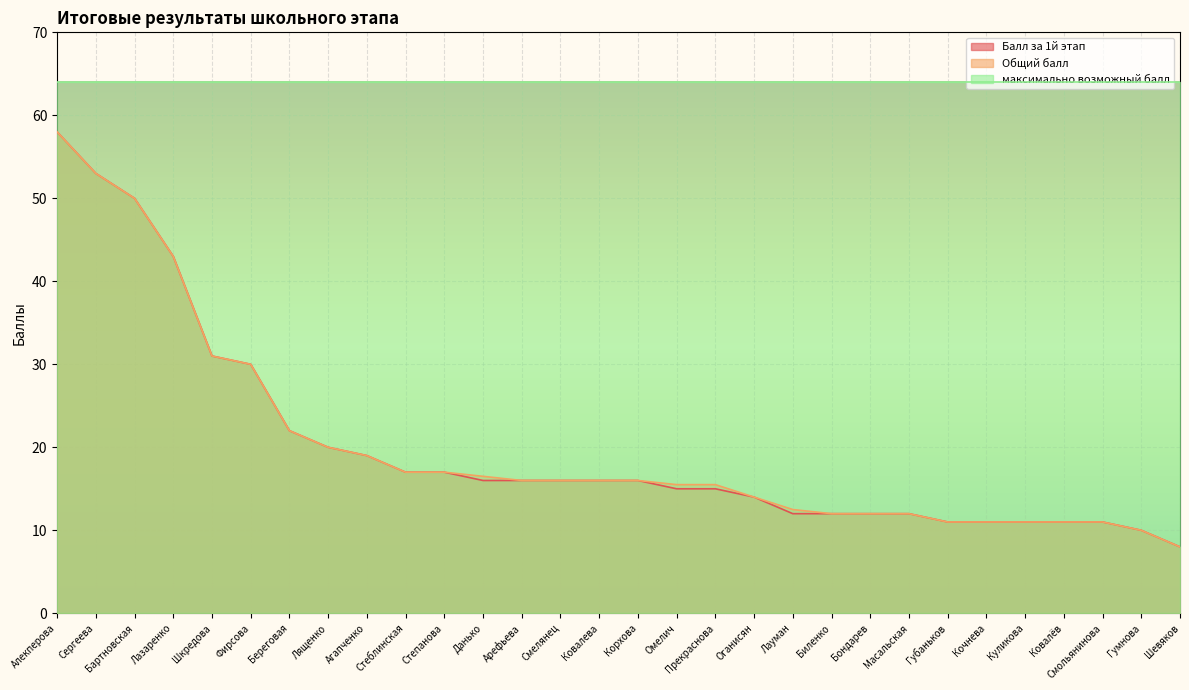

At how many categories does at least one series exceed 25?

30